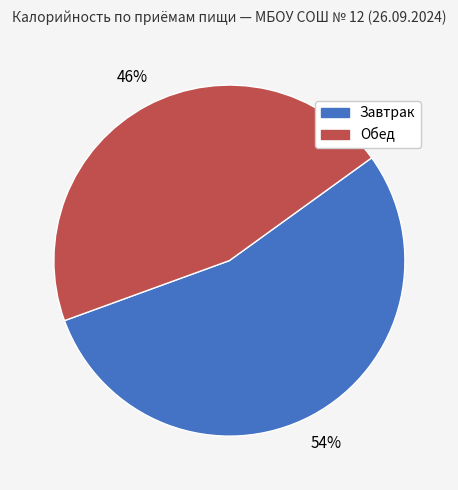

Does any single category account for the majority?

Yes